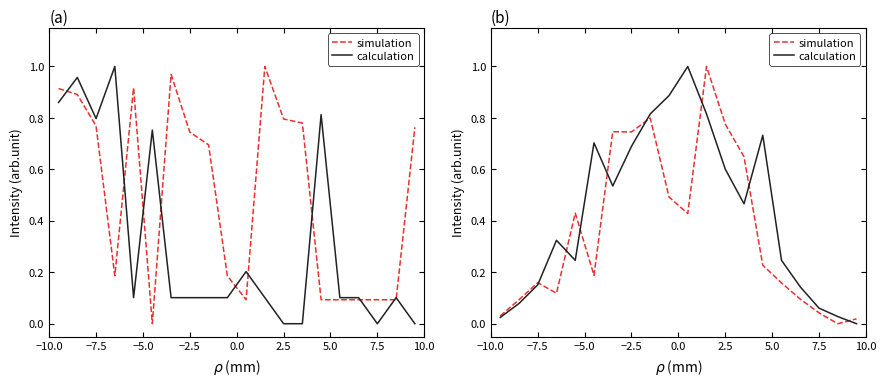

Is the value of simulation at −7.5 greater than the value of calculation at 15?

No